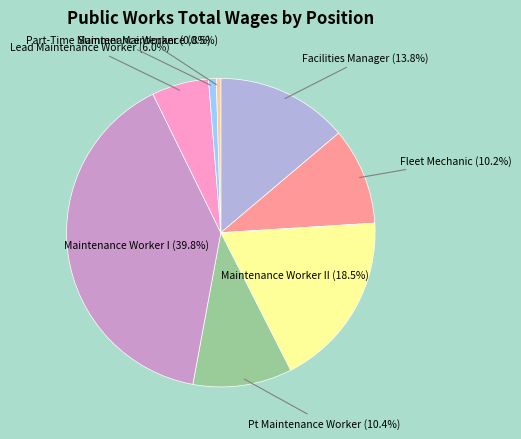

What is the ratio of the value at Facilities Manager (13.8%) to the value at Summer Maintenance (0.5%)?

29.2